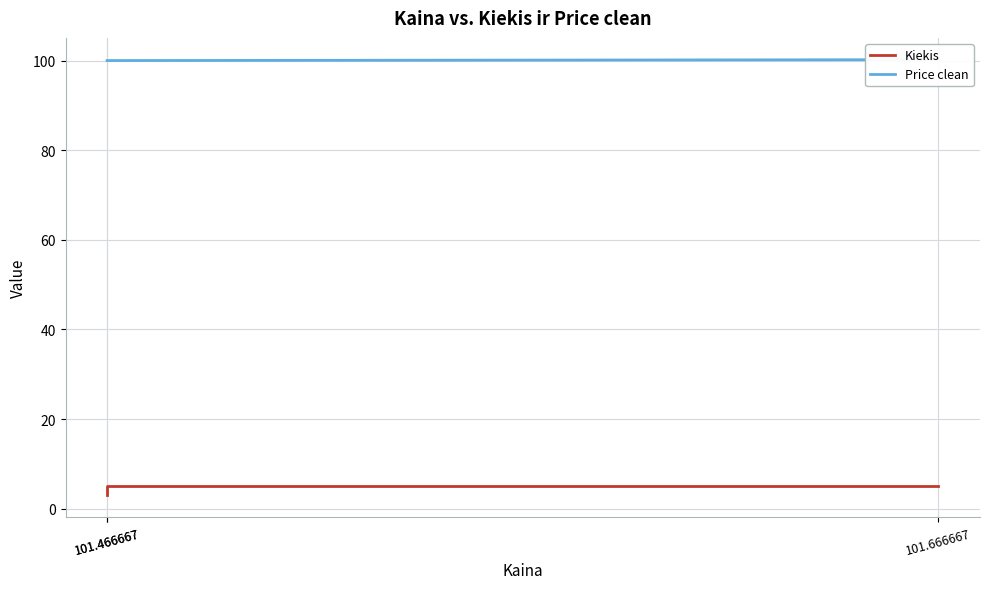

Is the value of Price clean at 101.666667 greater than the value of Kiekis at 101.466667?

Yes